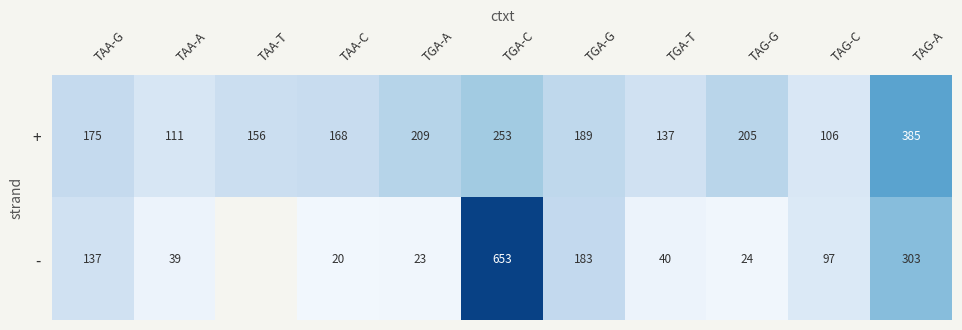

Where is + nearest to the value 245?

TGA-C